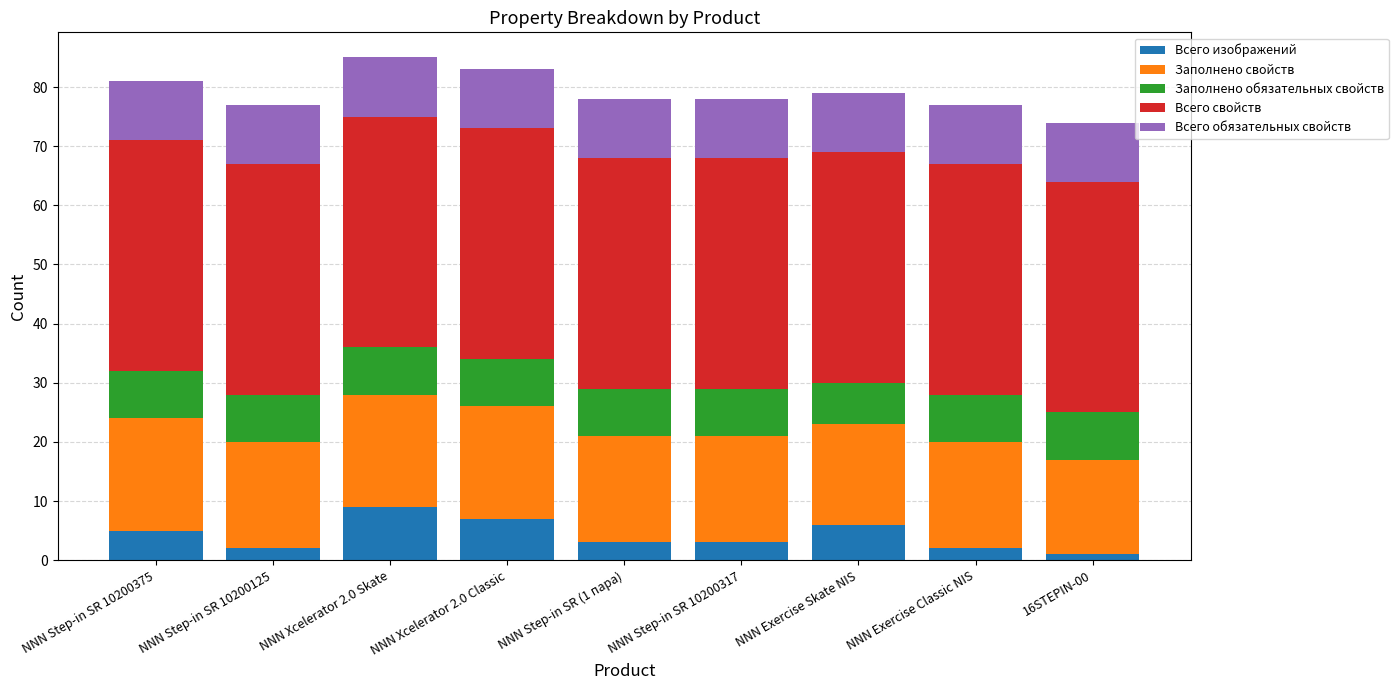

What is the difference between the maximum and minimum values in the Всего изображений series?

8